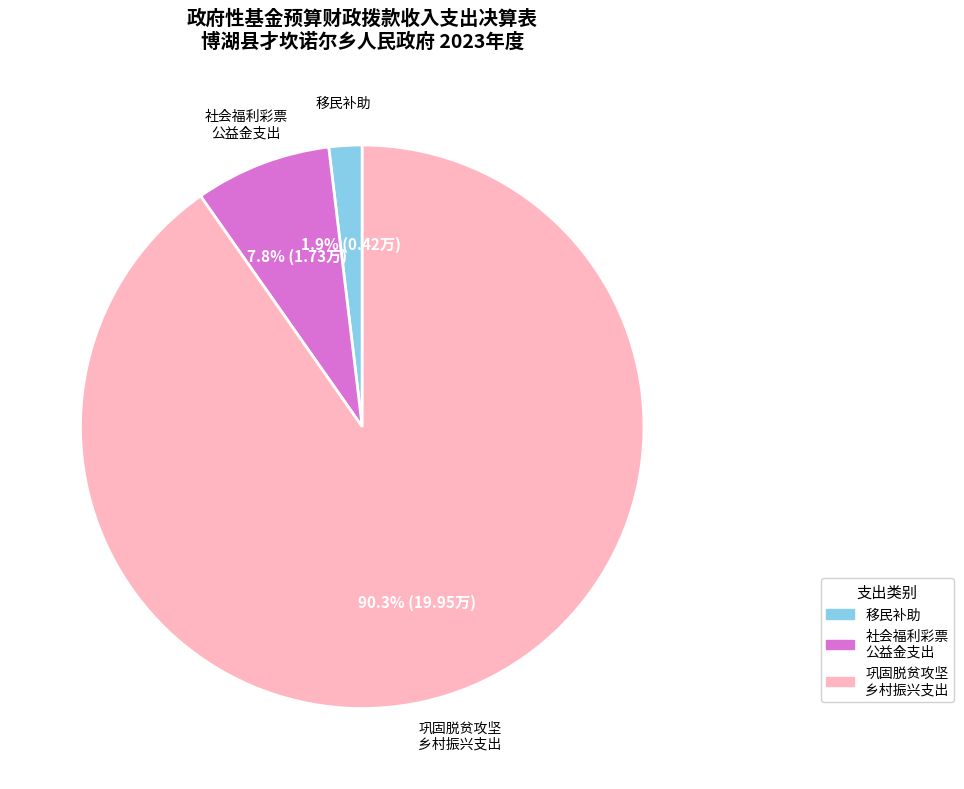

Is there any slice that represents more than half of the pie?

Yes